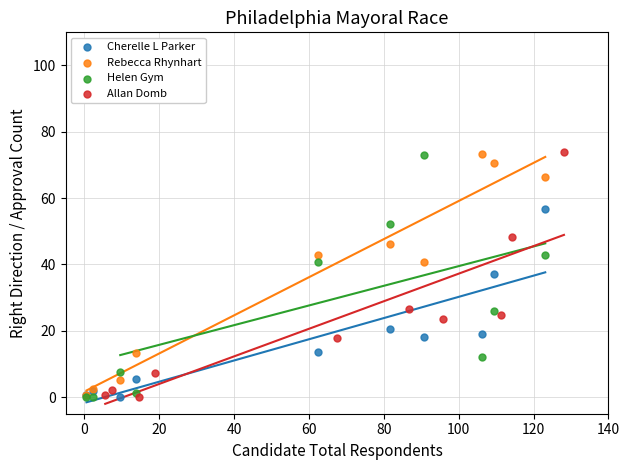

What are all the series names shown in the legend?

Cherelle L Parker, Rebecca Rhynhart, Helen Gym, Allan Domb